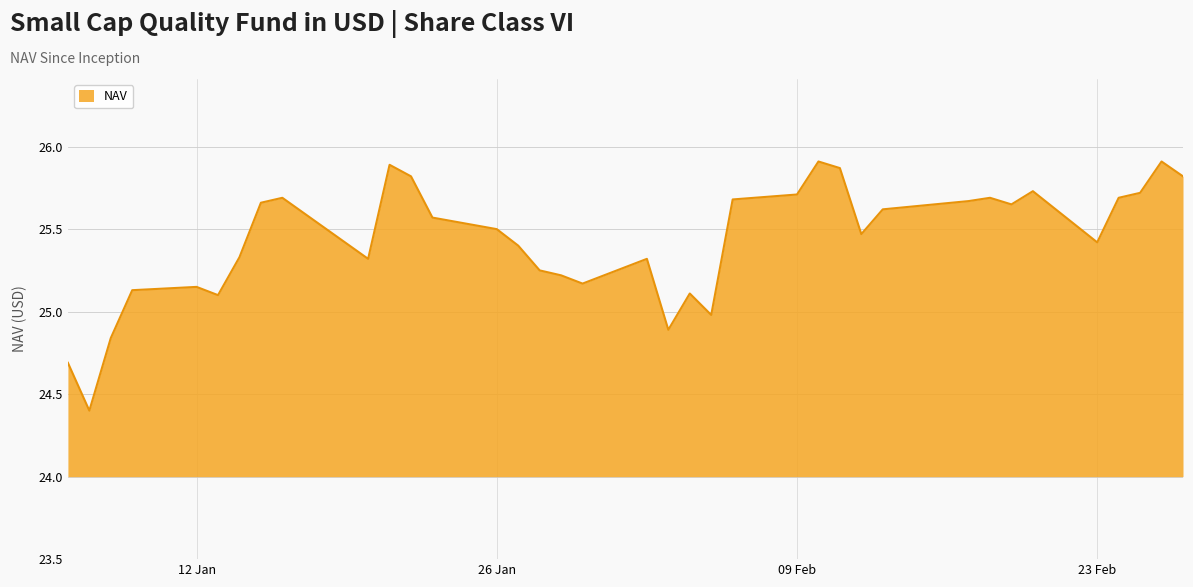

What is the difference between the maximum and minimum values?

1.5